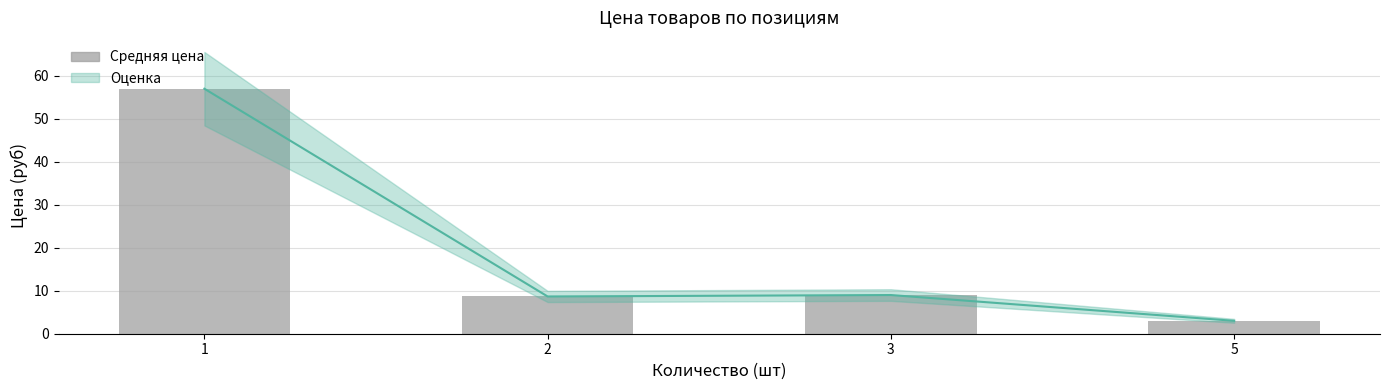

The chart shows a value of 1.1 at 5. True or false?

False